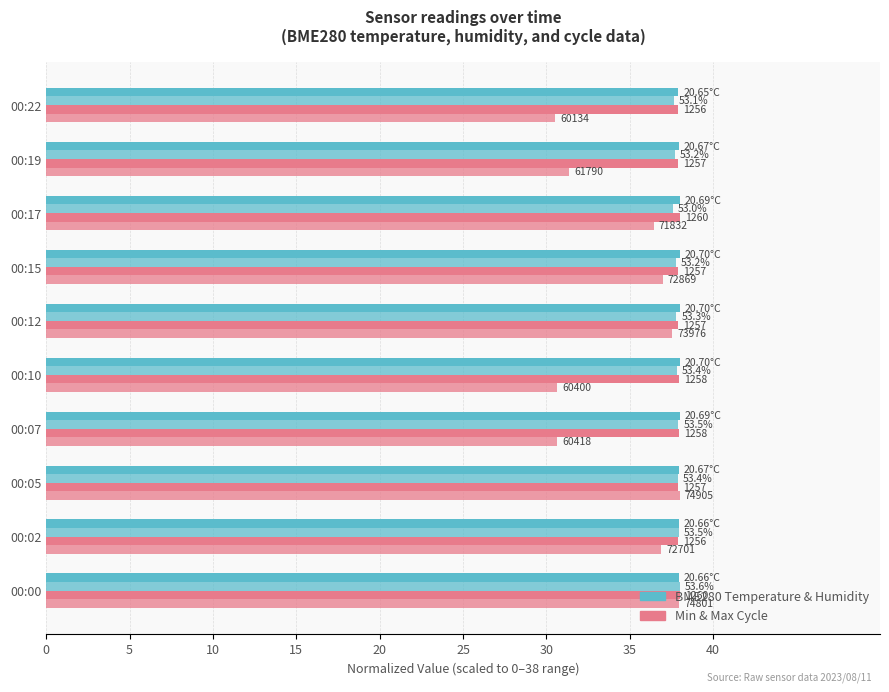

Reading right to left, list all the values displayed in this chart.

BME280_temperature: 37.9	37.9	38.0	38.0	38.0	38.0	38.0	37.9	37.9	37.9
BME280_humidity: 37.6	37.7	37.6	37.7	37.8	37.8	37.9	37.9	37.9	38.0
Min_cycle: 37.9	37.9	38.0	37.9	37.9	37.9	37.9	37.9	37.9	38.0
Max_cycle: 30.5	31.3	36.4	37.0	37.5	30.6	30.7	38.0	36.9	37.9